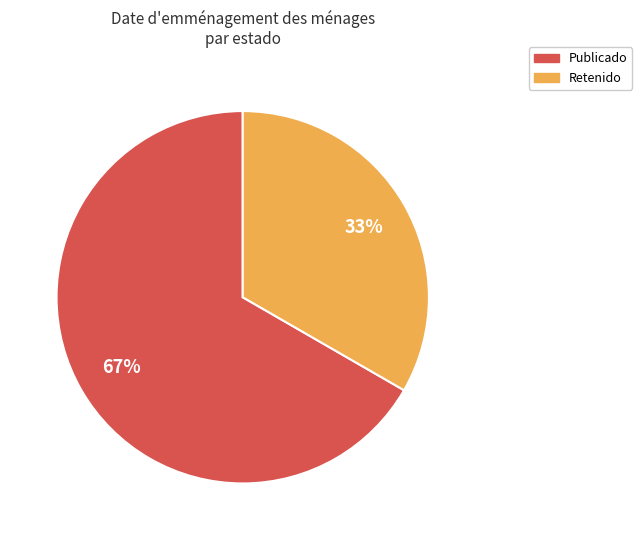

To the nearest percent, what is the average slice percentage?

50%